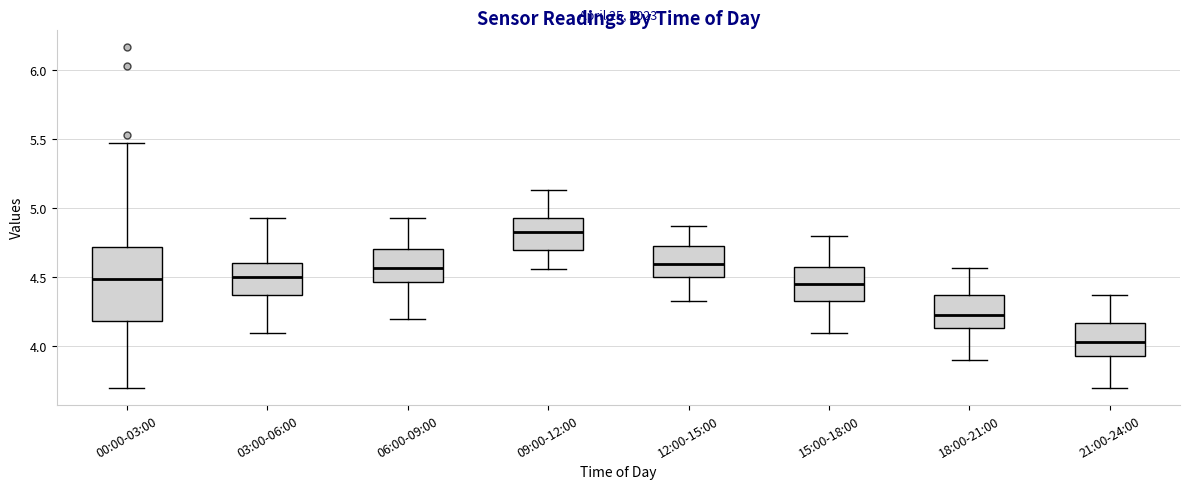

Reading left to right, read every box against the y-axis: the position of its median line, the range the box covers, and the ends of its whiskers. The values are not printed on the chart, so give them approximately, as read against the axis.

00:00-03:00: median 4.50, box 4.20 to 4.70, whiskers 3.70 to 5.45
03:00-06:00: median 4.50, box 4.35 to 4.60, whiskers 4.10 to 4.95
06:00-09:00: median 4.55, box 4.45 to 4.70, whiskers 4.20 to 4.95
09:00-12:00: median 4.85, box 4.70 to 4.95, whiskers 4.55 to 5.15
12:00-15:00: median 4.60, box 4.50 to 4.75, whiskers 4.35 to 4.85
15:00-18:00: median 4.45, box 4.35 to 4.60, whiskers 4.10 to 4.80
18:00-21:00: median 4.25, box 4.15 to 4.35, whiskers 3.90 to 4.55
21:00-24:00: median 4.05, box 3.95 to 4.15, whiskers 3.70 to 4.35